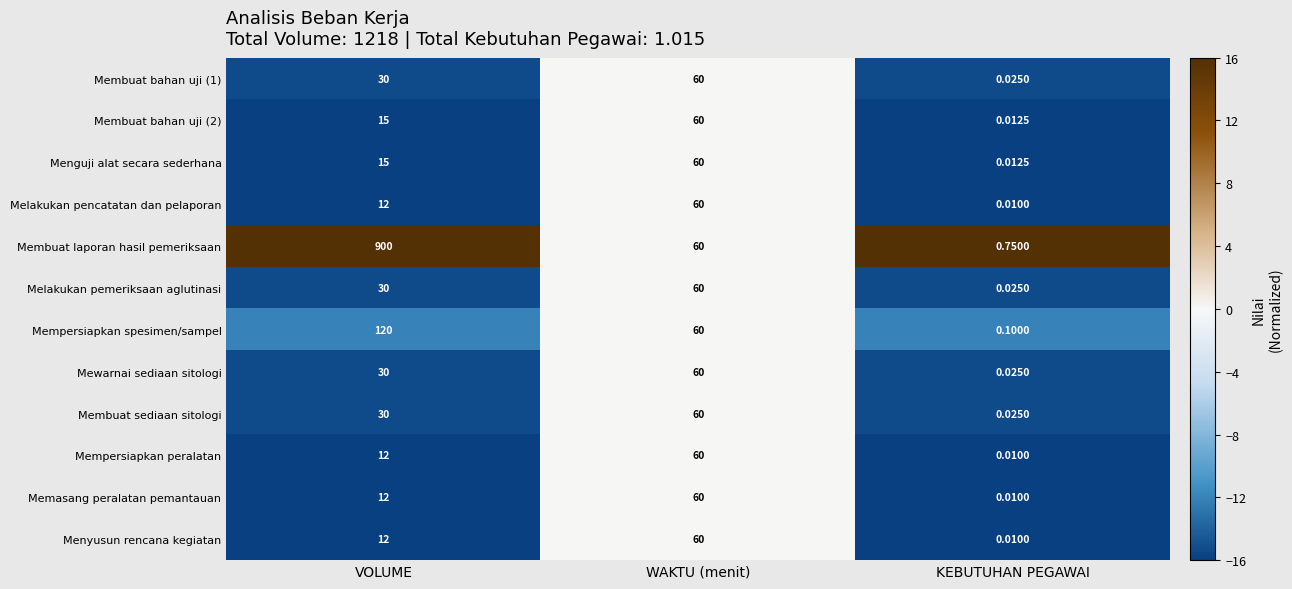

How many distinct data groups are displayed?

12